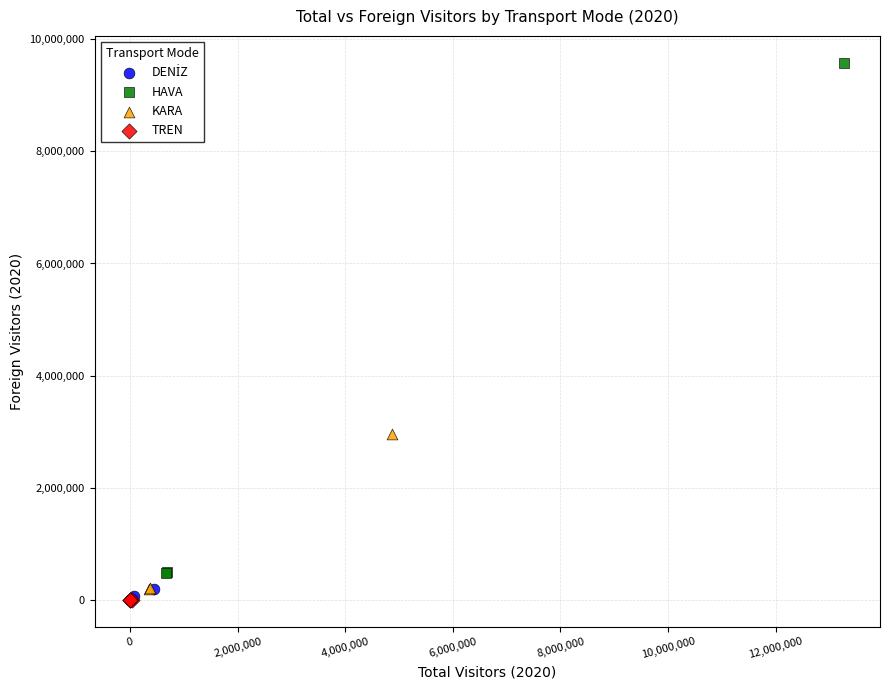

Which series reaches the maximum Y coordinate?

HAVA